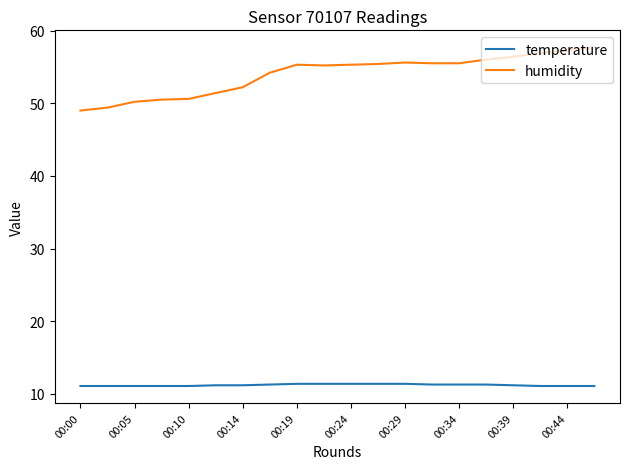

What is the difference between the maximum and minimum values in the temperature series?

0.3